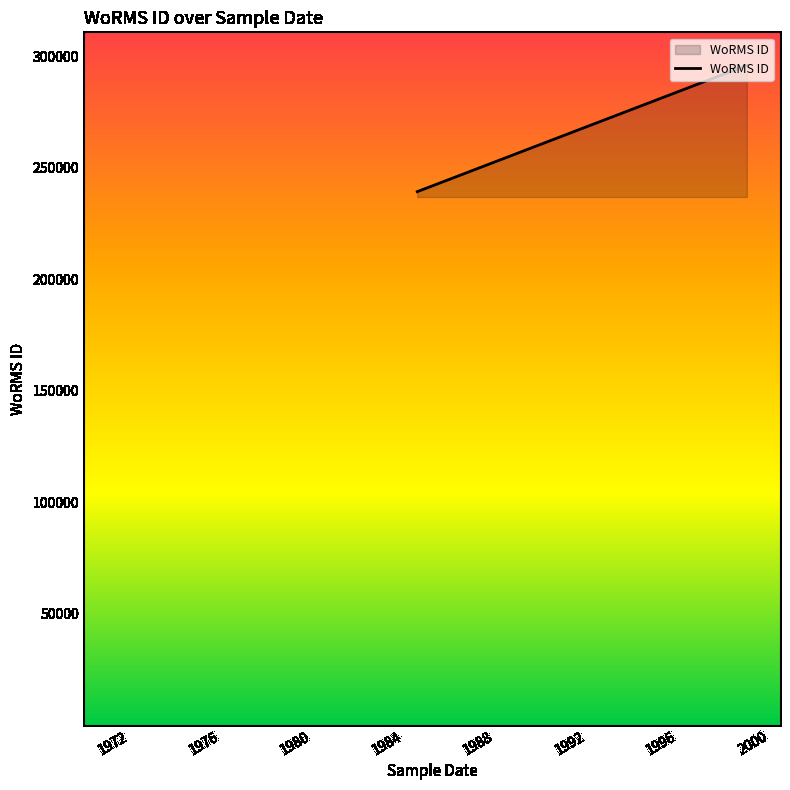

What is the sum of all values?

774266